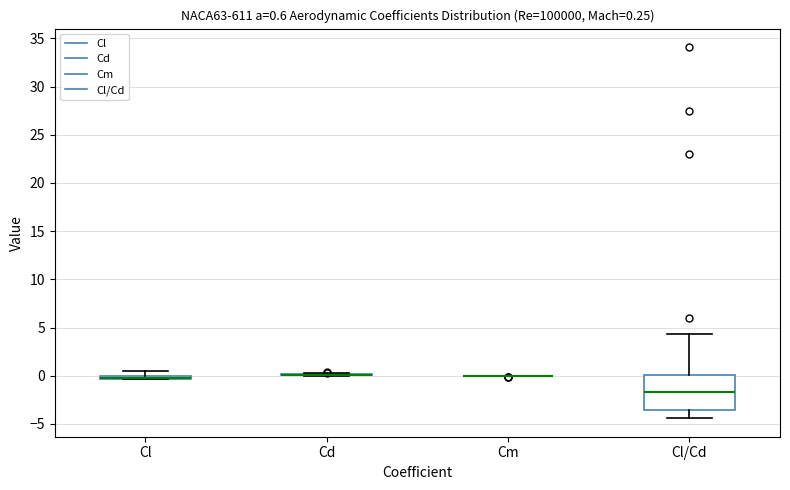

Which box is the tallest, from its lower edge to its upper edge?

Cl/Cd